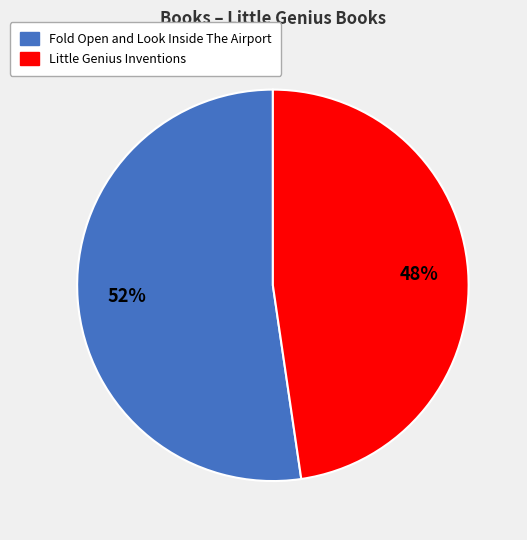

Which slice is the largest?

Fold Open and Look Inside The Airport